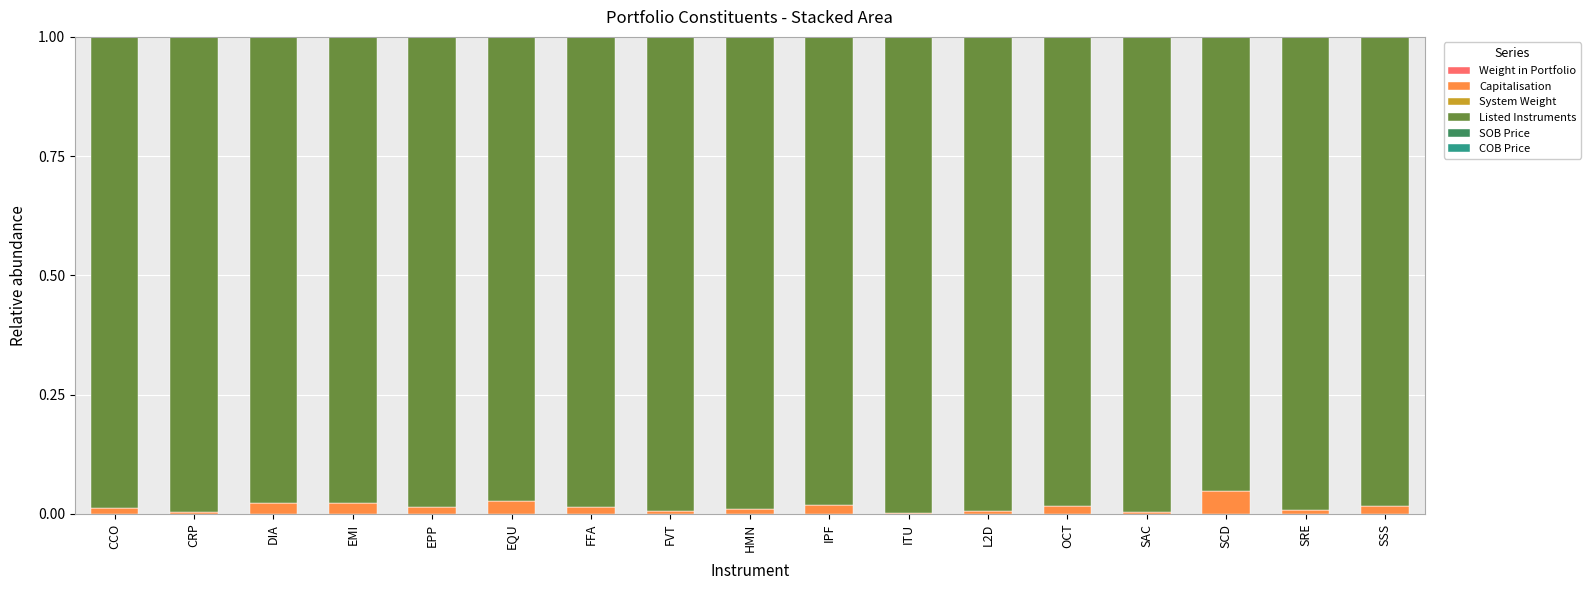

Rank the series by their maximum value, from highest to lowest.

Listed Instruments, Capitalisation, SOB Price, COB Price, System Weight, Weight in Portfolio